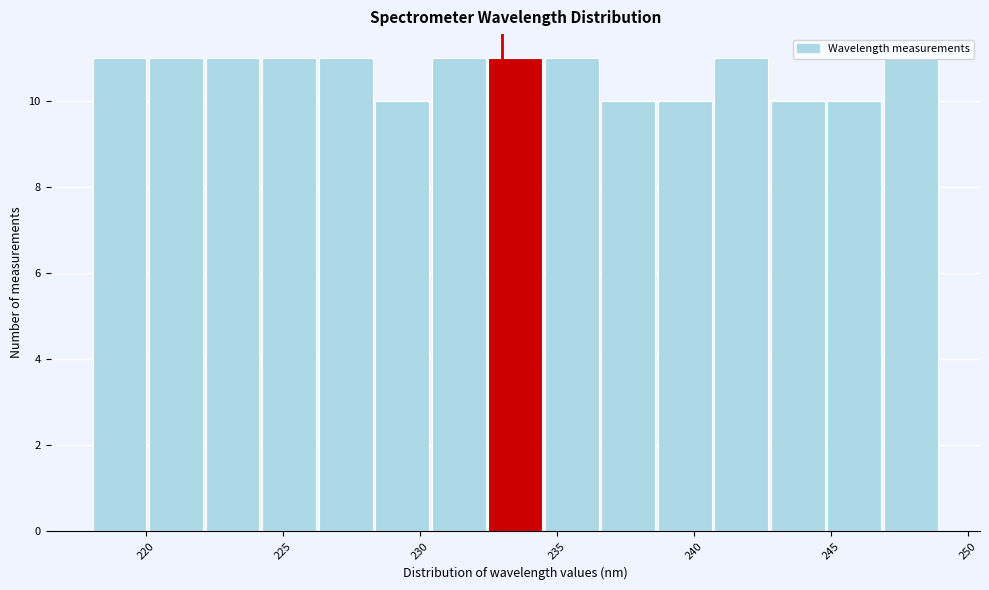

Reading left to right, list every bar in this chart as the range it spans on the x-axis followed by its height. Neither the bar edges nor the heights are printed on the chart, so give them approximately, as read against the axes.

218.0 to 220.0: 11
220.0 to 222.0: 11
222.0 to 224.0: 11
224.0 to 226.5: 11
226.5 to 228.5: 11
228.5 to 230.5: 10
230.5 to 232.5: 11
232.5 to 234.5: 11
234.5 to 236.5: 11
236.5 to 238.5: 10
238.5 to 240.5: 10
240.5 to 243.0: 11
243.0 to 245.0: 10
245.0 to 247.0: 10
247.0 to 249.0: 11